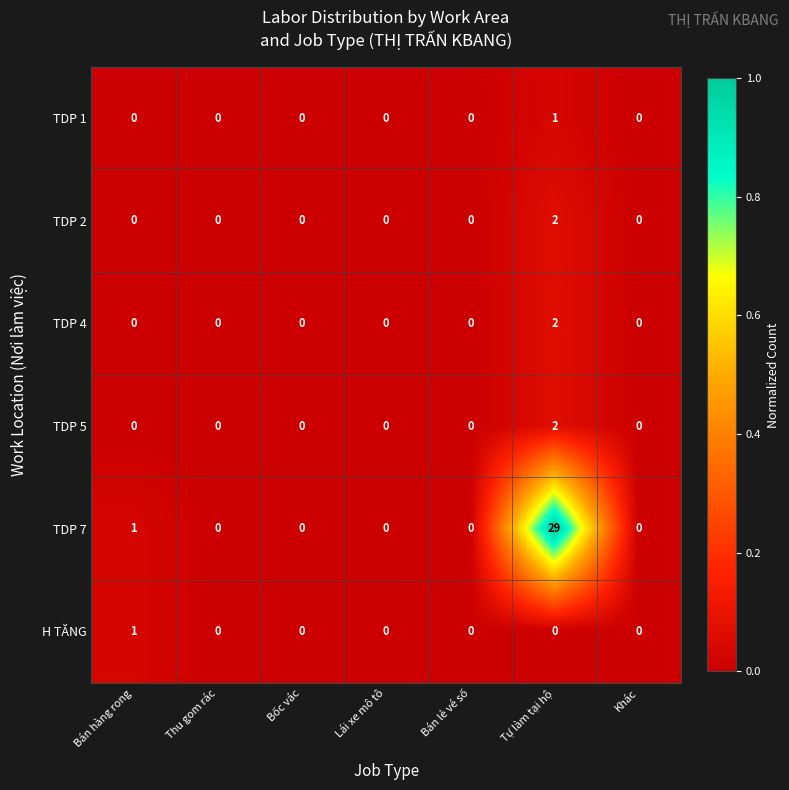

What is the maximum value shown in the chart?

29